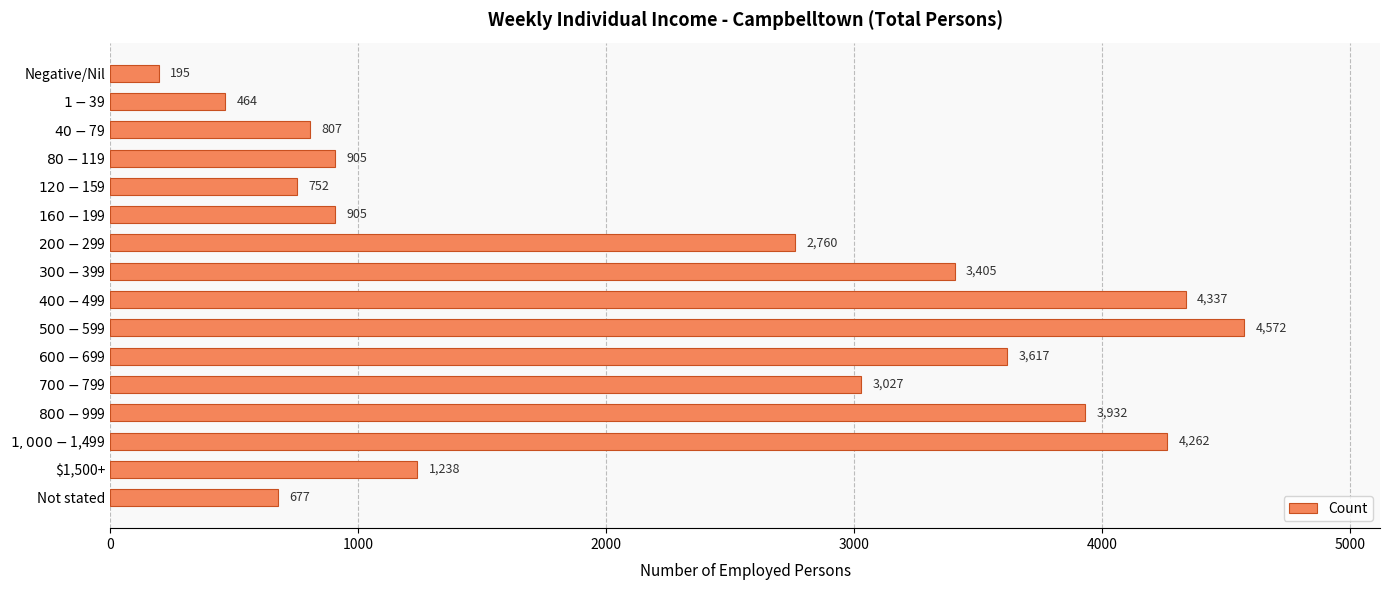

What is the smallest value displayed?

195